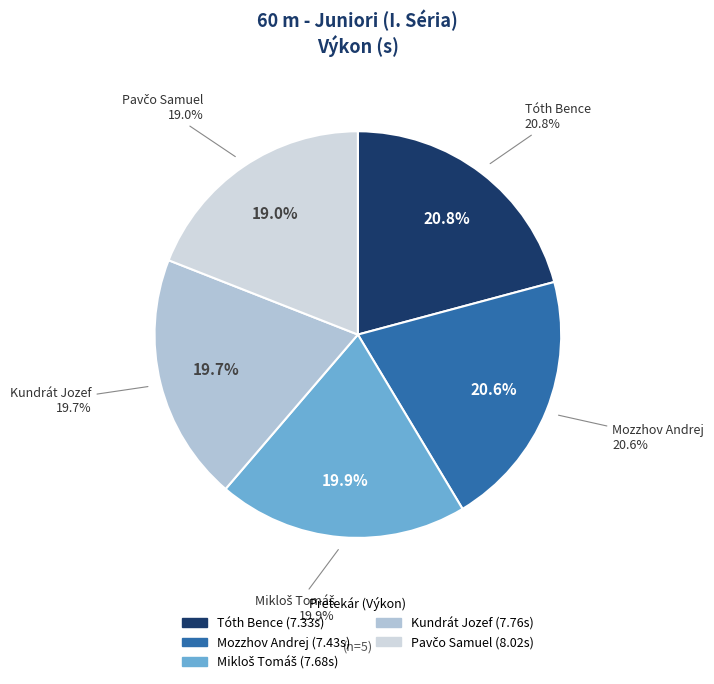

To the nearest percent, what is the difference between the largest and smallest slice percentages?

2%